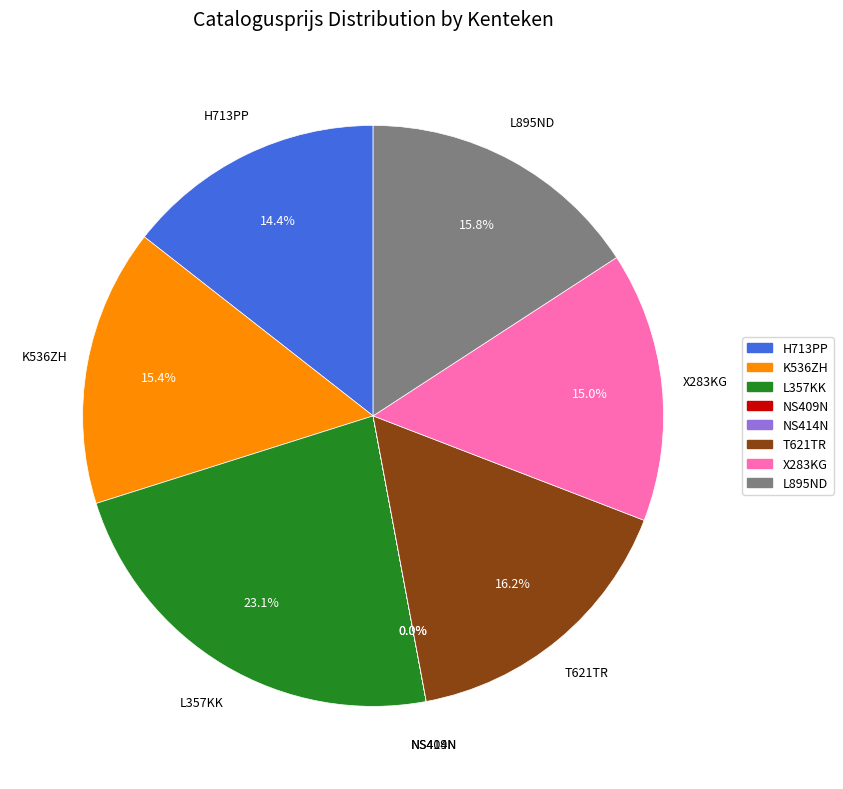

Which category has the biggest portion of the pie?

L357KK